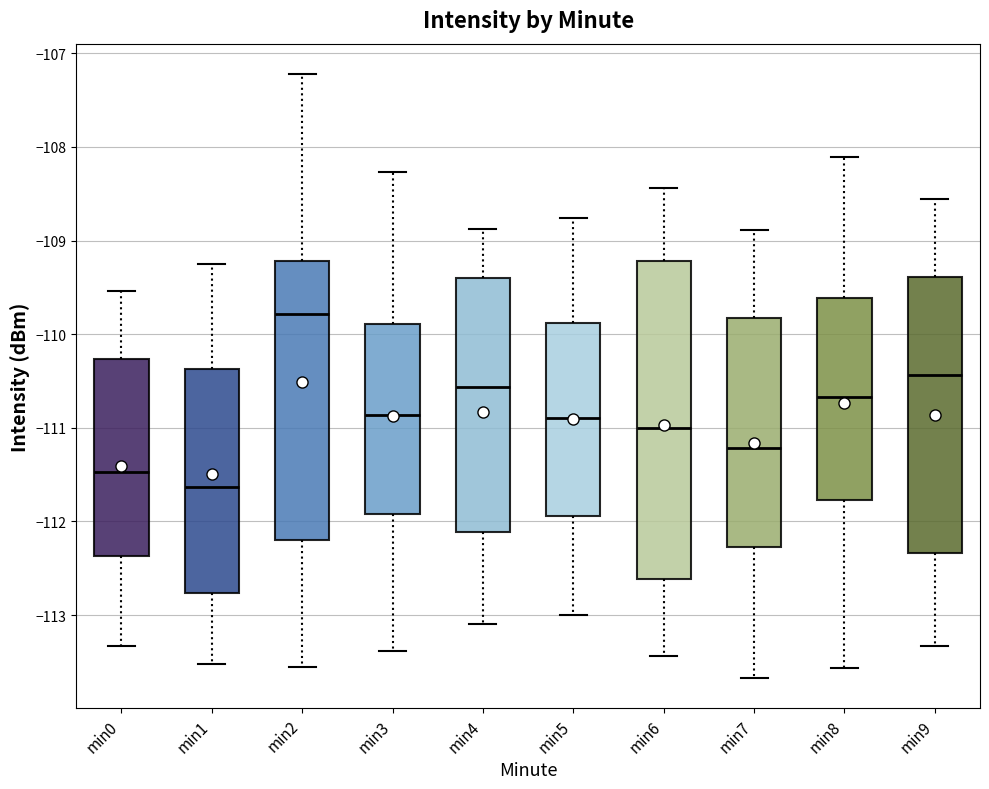

Reading left to right, transcribe this box plot: for each box, give where its median line is, the range the box spans, and where its two whiskers end, as read against the y-axis. The values are not printed on the chart, so give them approximately, as read against the axis.

min0: median -111.5, box -112.4 to -110.3, whiskers -113.3 to -109.5
min1: median -111.6, box -112.8 to -110.4, whiskers -113.5 to -109.2
min2: median -109.8, box -112.2 to -109.2, whiskers -113.5 to -107.2
min3: median -110.9, box -111.9 to -109.9, whiskers -113.4 to -108.3
min4: median -110.6, box -112.1 to -109.4, whiskers -113.1 to -108.9
min5: median -110.9, box -111.9 to -109.9, whiskers -113.0 to -108.8
min6: median -111.0, box -112.6 to -109.2, whiskers -113.4 to -108.4
min7: median -111.2, box -112.3 to -109.8, whiskers -113.7 to -108.9
min8: median -110.7, box -111.8 to -109.6, whiskers -113.6 to -108.1
min9: median -110.4, box -112.3 to -109.4, whiskers -113.3 to -108.6